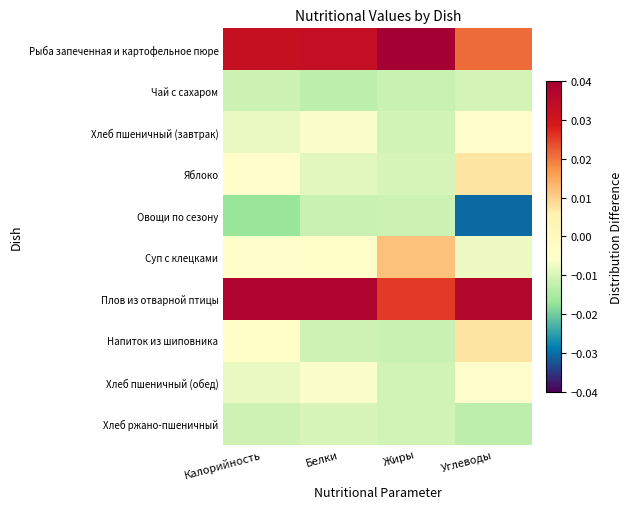

At how many categories does at least one series exceed 0?

4